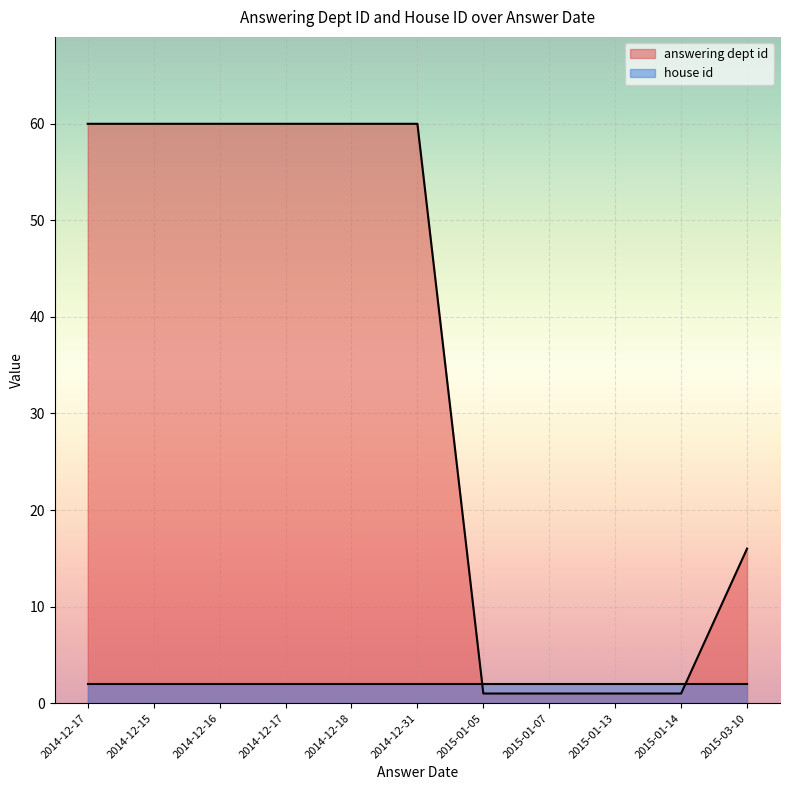

List the labels in order of value, largest first.

2014-12-17, 2014-12-15, 2014-12-16, 2014-12-17, 2014-12-18, 2014-12-31, 2015-03-10, 2015-01-05, 2015-01-07, 2015-01-13, 2015-01-14